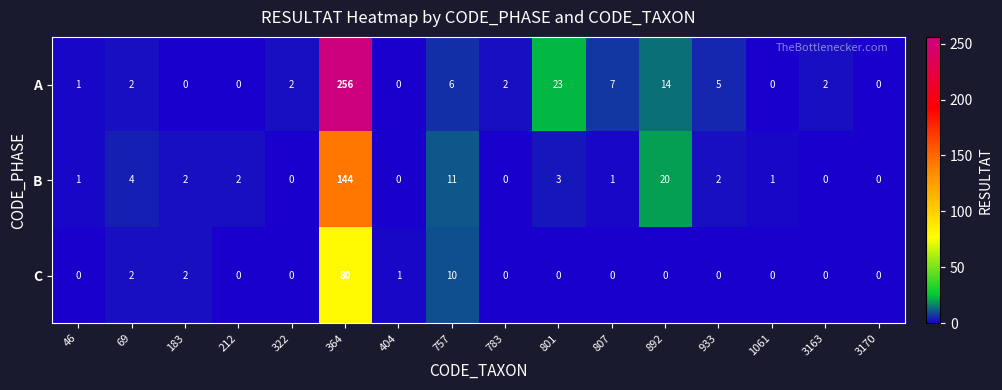

Between 183 and 364, which series saw the biggest shift?

A